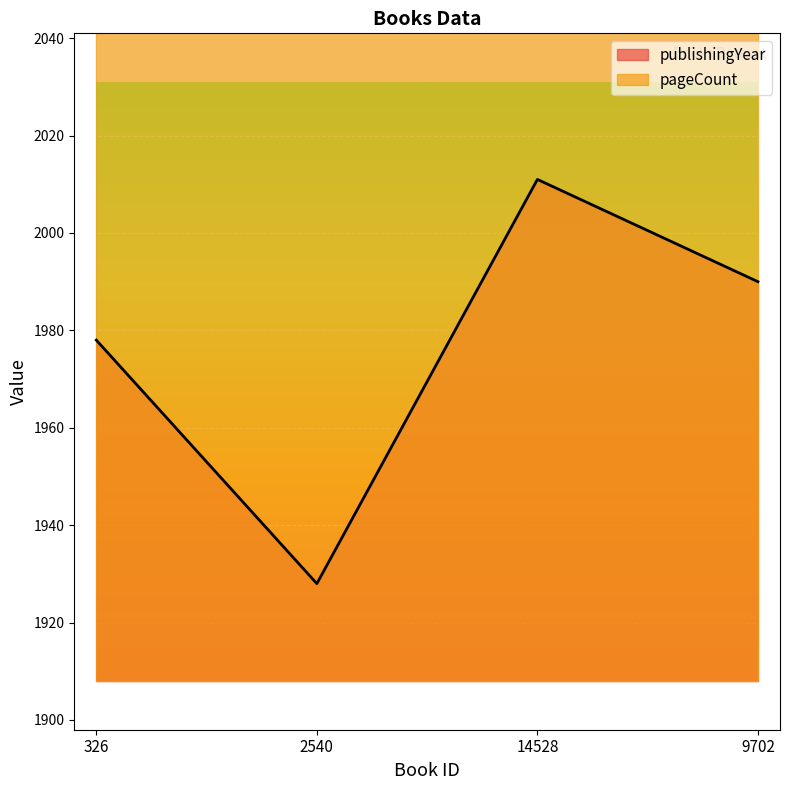

What is the ratio of the value at 2540 to the value at 326?

1.0